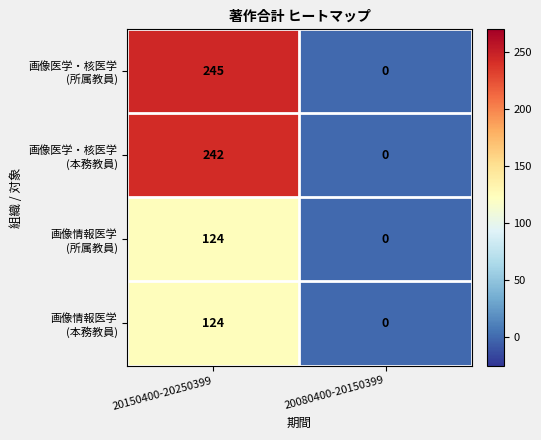

How many data points does each series have?

2